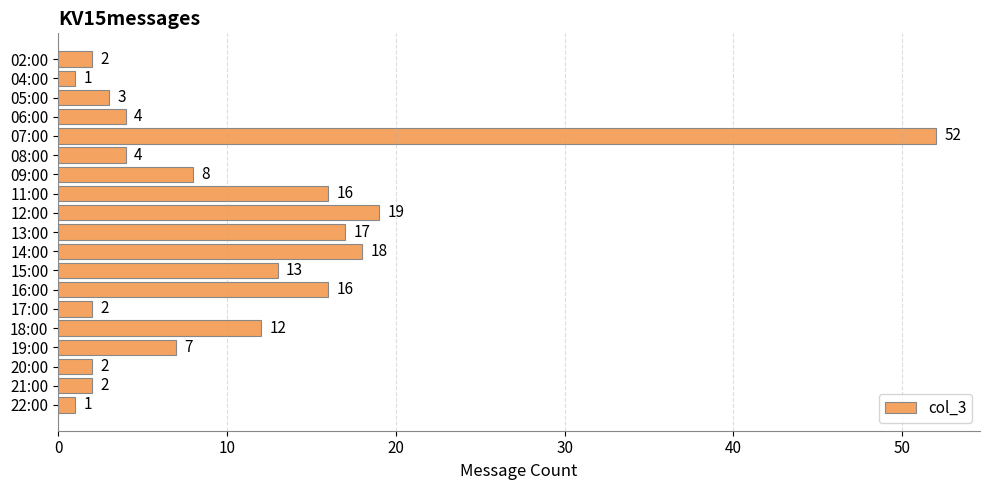

Which has a higher value, 18:00 or 15:00?

15:00